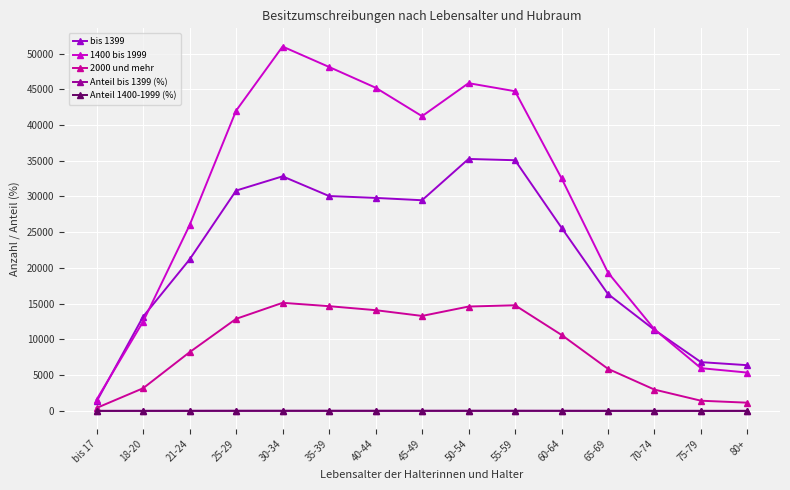

What is the difference between the highest and lowest values at 30-34?

50973.9